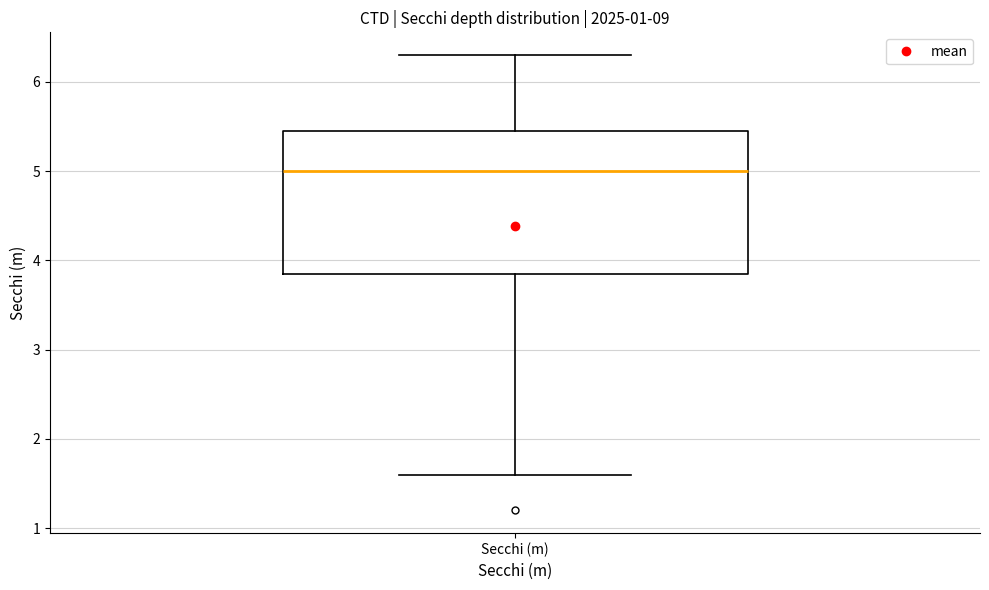

Read this box plot against the y-axis: the position of the median line, the range covered by the box, and the ends of both whiskers. The values are not printed on the chart, so give them approximately, as read against the axis.

median 5.0, box 3.9 to 5.5, whiskers 1.6 to 6.3